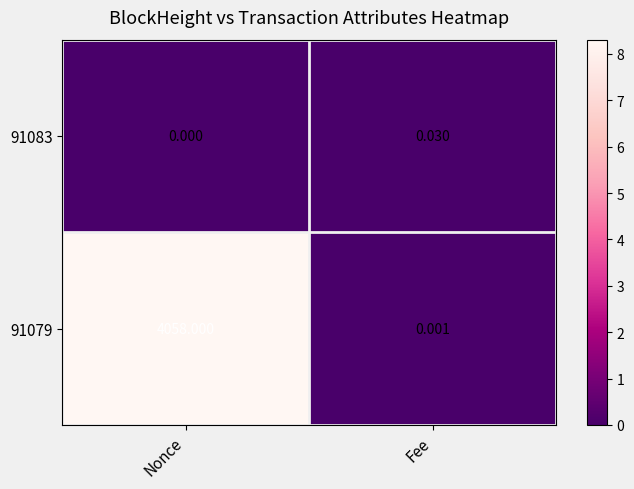

Which label corresponds to the largest value in the chart?

Nonce